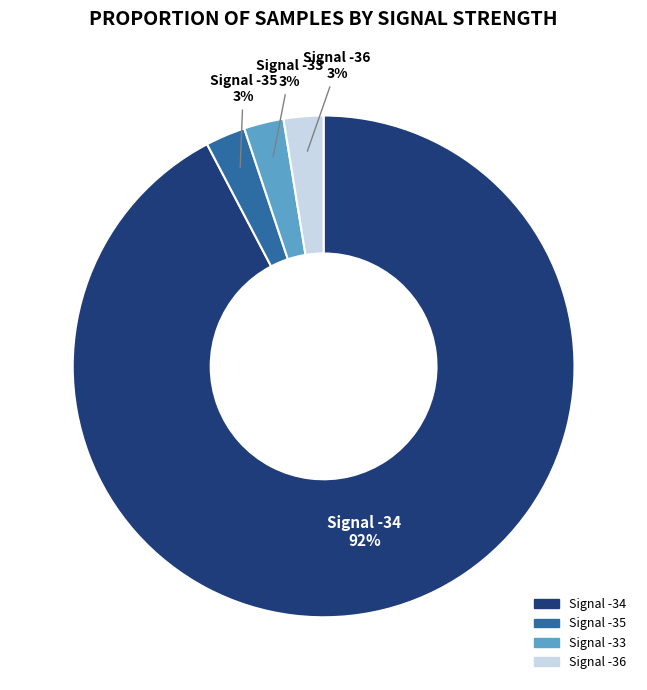

Is Signal -36 the majority of the pie?

No